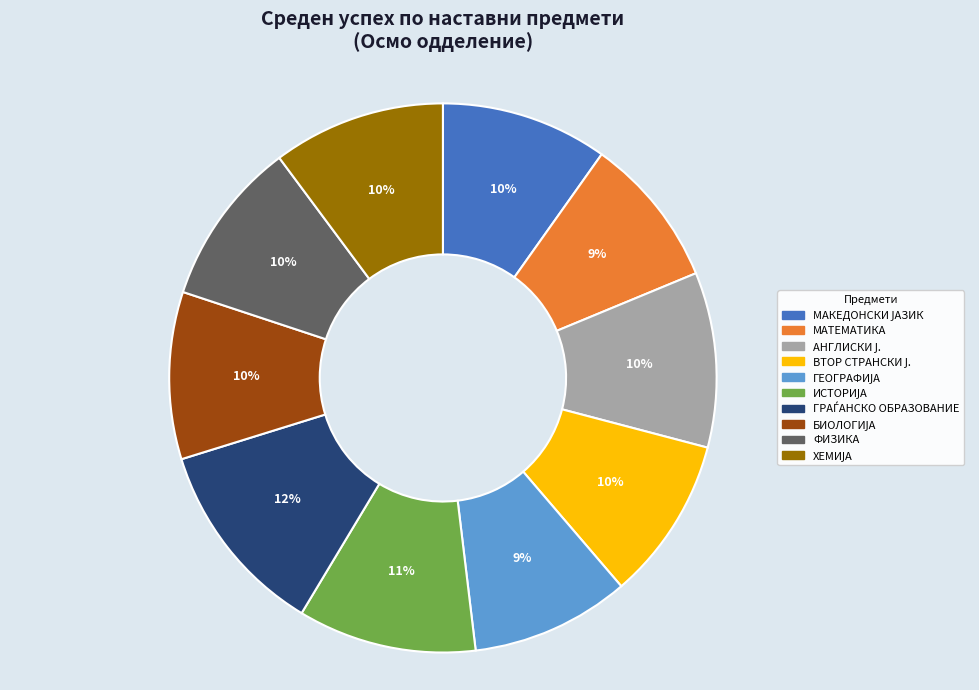

Is it true that МАТЕМАТИКА is 15% of the pie?

False